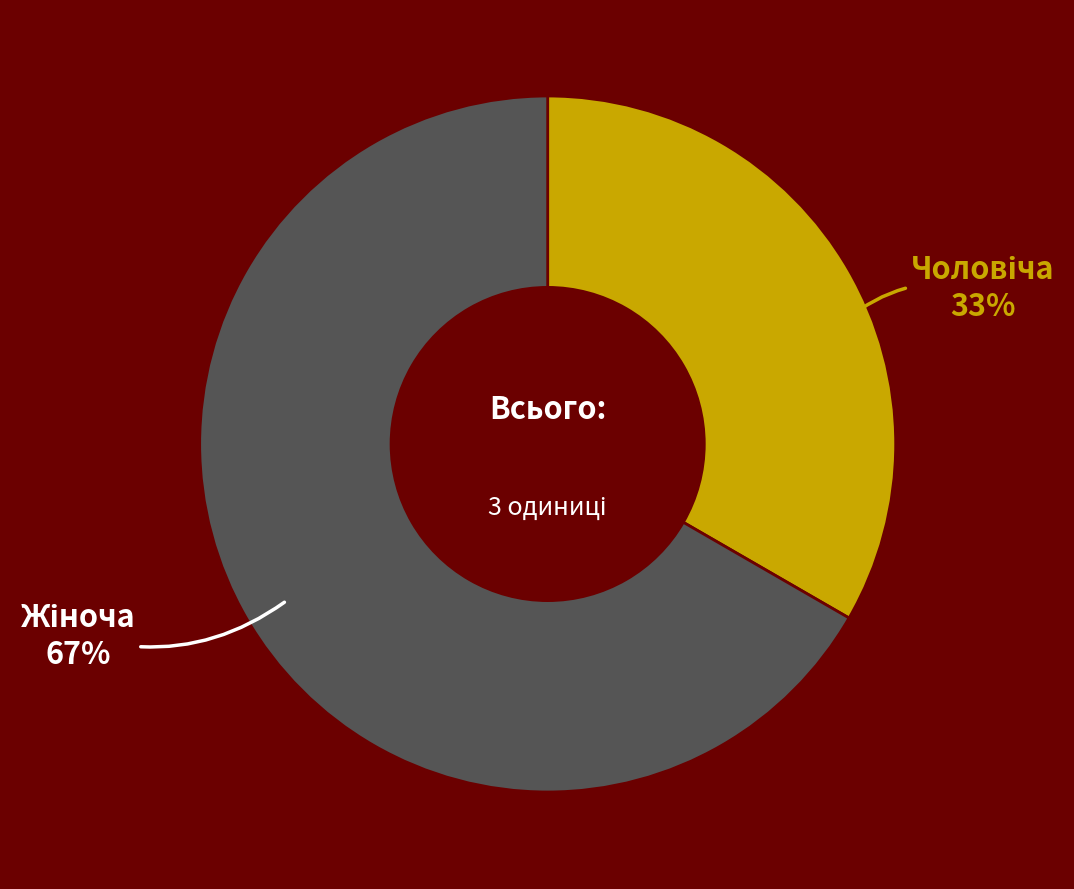

Is there a majority slice in this chart?

Yes